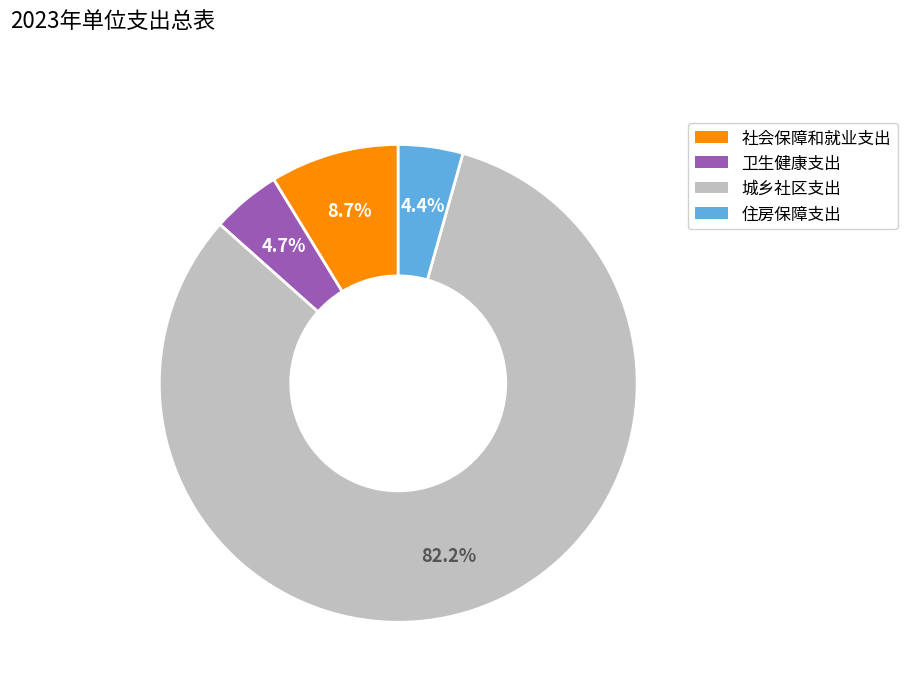

To the nearest percent, what portion does 住房保障支出 represent?

4%